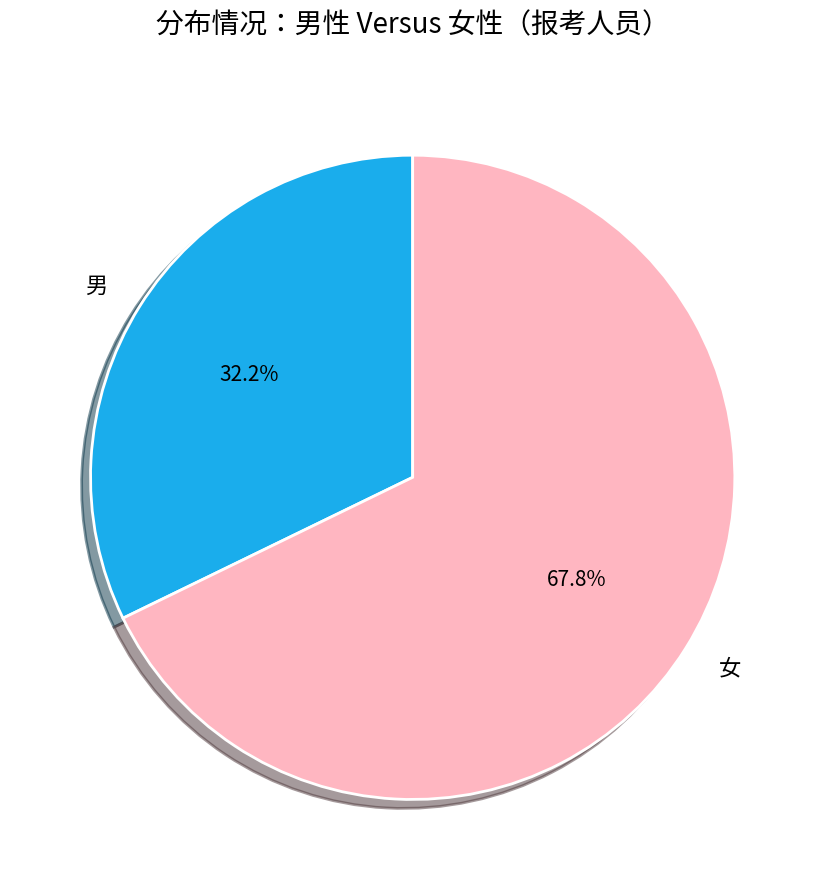

How many segments does this pie chart have?

2